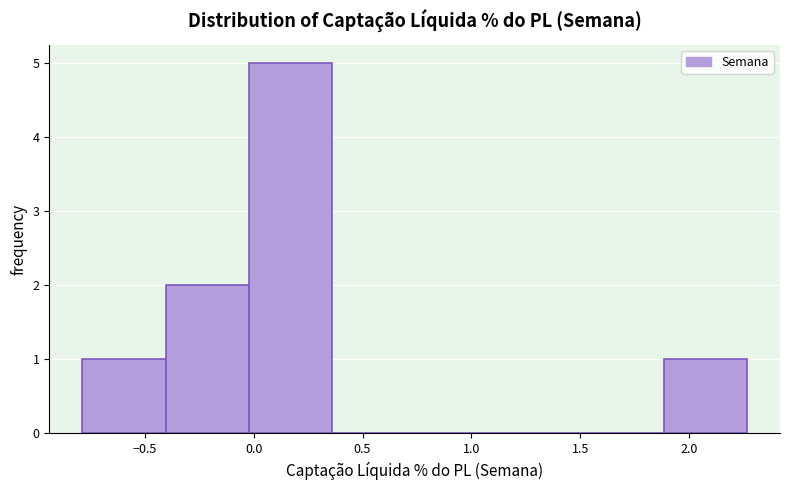

Reading left to right, transcribe this chart: for each bar, give the range it covers on the x-axis and its height. Neither the bar edges nor the heights are printed on the chart, so give them approximately, as read against the axes.

-0.80 to -0.40: 1
-0.40 to 0.00: 2
0.00 to 0.35: 5
0.35 to 0.75: 0
0.75 to 1.10: 0
1.10 to 1.50: 0
1.50 to 1.90: 0
1.90 to 2.25: 1